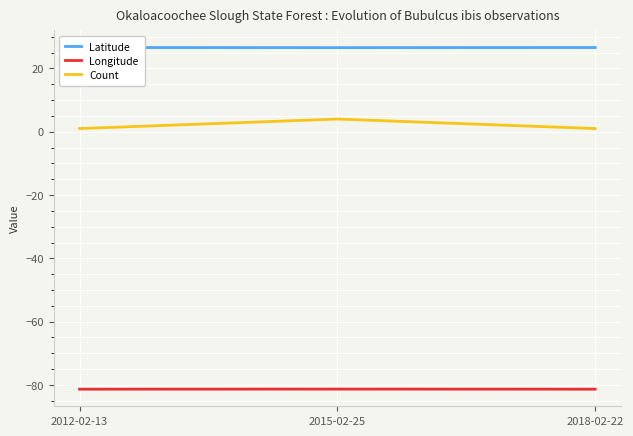

What is the label of the 2nd point from the right?

2015-02-25